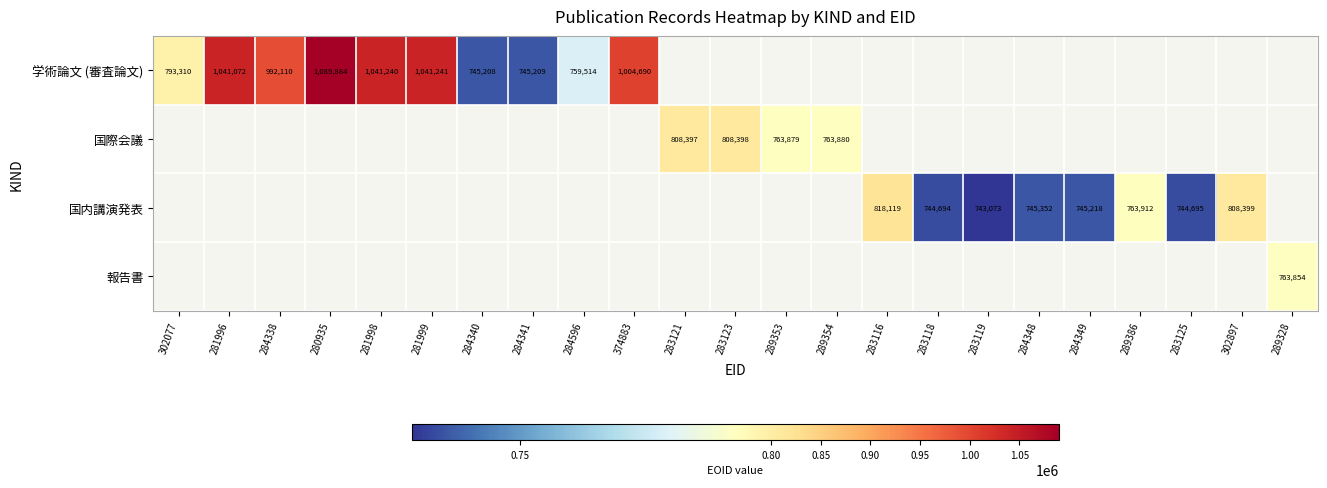

How many positive values does the 学術論文 (審査論文) series have?

10